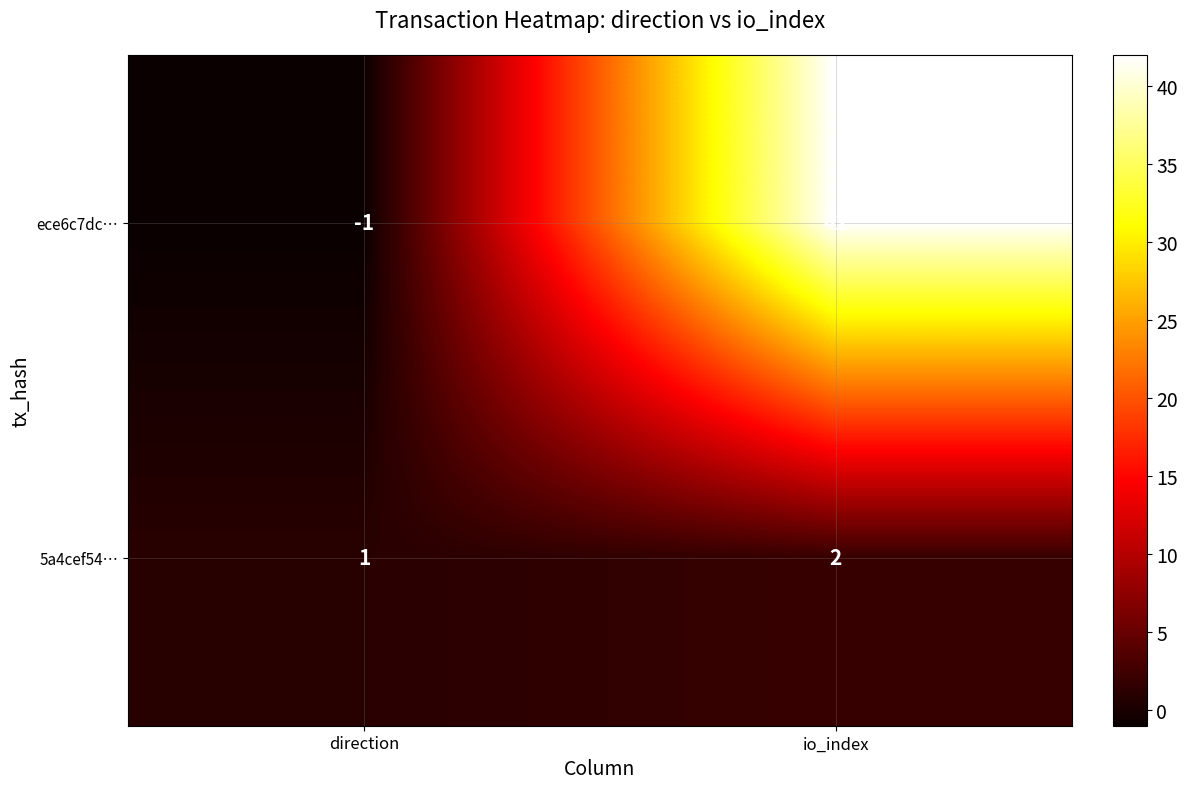

Which series has the widest spread of values?

ece6c7dc…